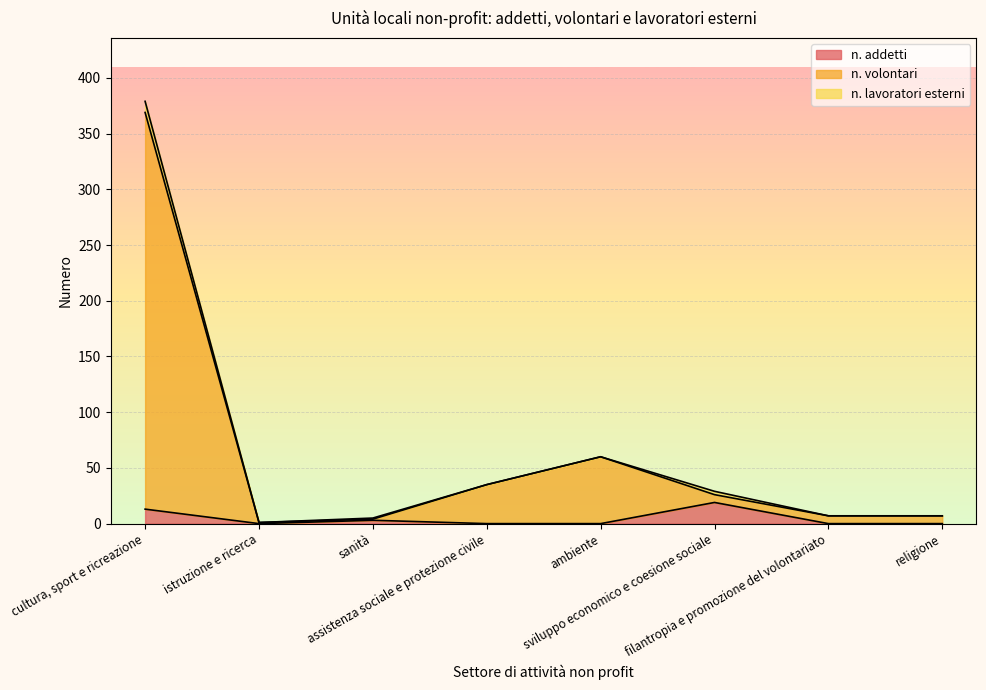

What is the label of the 5th point from the right?

assistenza sociale e protezione civile